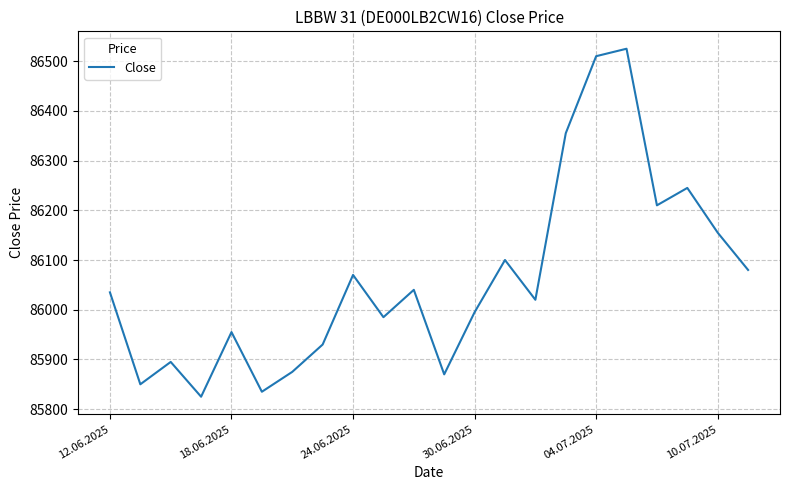

What is the difference between the maximum and minimum values?

700